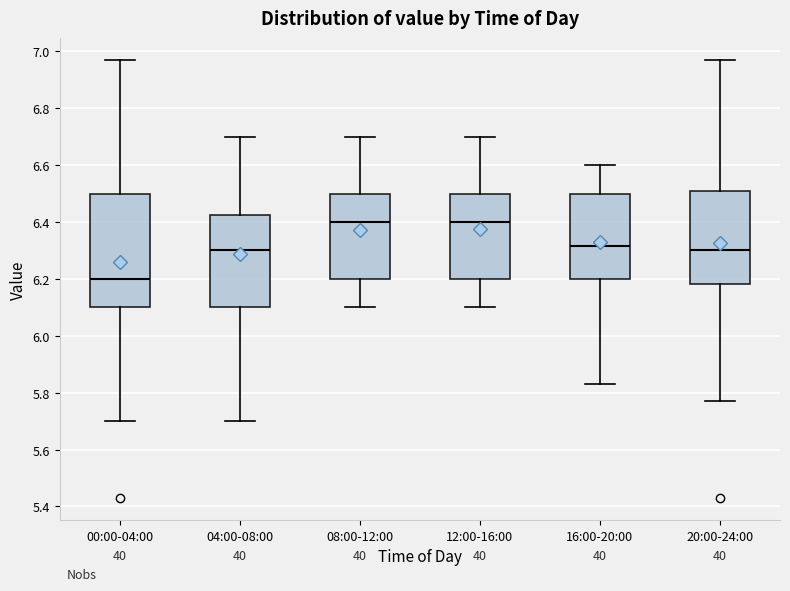

Reading left to right, read every box against the y-axis: the position of its median line, the range the box covers, and the ends of its whiskers. The values are not printed on the chart, so give them approximately, as read against the axis.

00:00-04:00: median 6.20, box 6.10 to 6.50, whiskers 5.70 to 6.98
04:00-08:00: median 6.30, box 6.10 to 6.42, whiskers 5.70 to 6.70
08:00-12:00: median 6.40, box 6.20 to 6.50, whiskers 6.10 to 6.70
12:00-16:00: median 6.40, box 6.20 to 6.50, whiskers 6.10 to 6.70
16:00-20:00: median 6.32, box 6.20 to 6.50, whiskers 5.84 to 6.60
20:00-24:00: median 6.30, box 6.18 to 6.50, whiskers 5.78 to 6.98